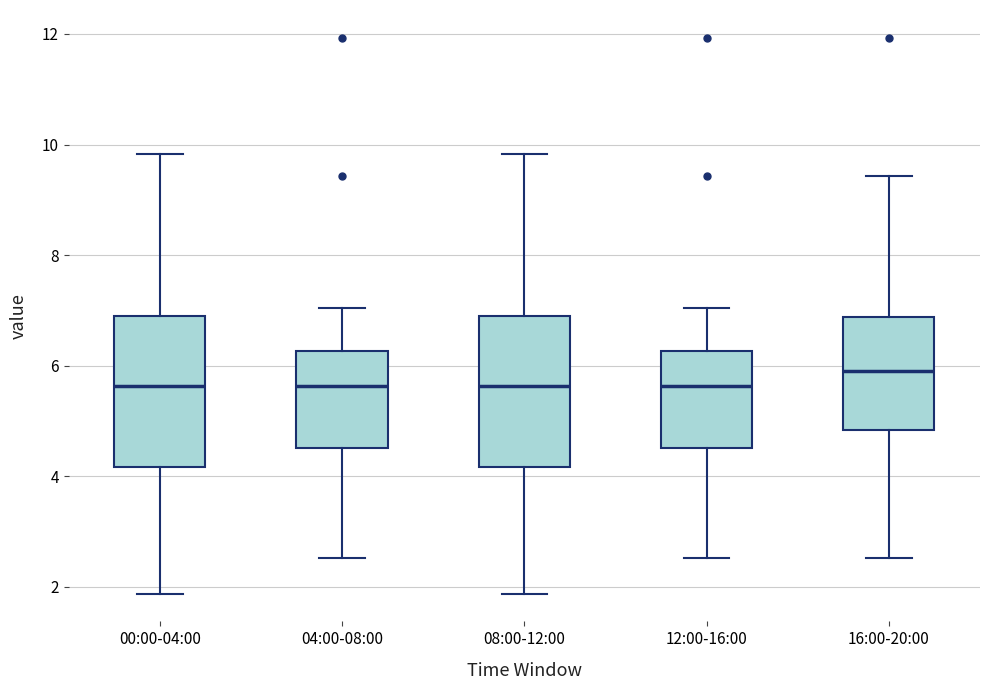

Reading left to right, transcribe this box plot: for each box, give where its median line is, the range the box spans, and where its two whiskers end, as read against the y-axis. The values are not printed on the chart, so give them approximately, as read against the axis.

00:00-04:00: median 5.6, box 4.2 to 6.8, whiskers 1.8 to 9.8
04:00-08:00: median 5.6, box 4.6 to 6.2, whiskers 2.6 to 7.0
08:00-12:00: median 5.6, box 4.2 to 6.8, whiskers 1.8 to 9.8
12:00-16:00: median 5.6, box 4.6 to 6.2, whiskers 2.6 to 7.0
16:00-20:00: median 6.0, box 4.8 to 6.8, whiskers 2.6 to 9.4